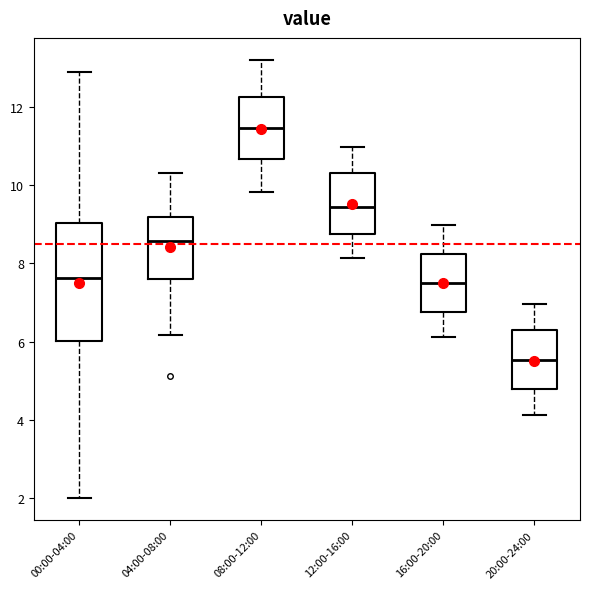

Reading left to right, transcribe this box plot: for each box, give where its median line is, the range the box spans, and where its two whiskers end, as read against the y-axis. The values are not printed on the chart, so give them approximately, as read against the axis.

00:00-04:00: median 7.6, box 6.0 to 9.0, whiskers 2.0 to 13.0
04:00-08:00: median 8.6, box 7.6 to 9.2, whiskers 6.2 to 10.4
08:00-12:00: median 11.4, box 10.6 to 12.2, whiskers 9.8 to 13.2
12:00-16:00: median 9.4, box 8.8 to 10.4, whiskers 8.2 to 11.0
16:00-20:00: median 7.6, box 6.8 to 8.2, whiskers 6.2 to 9.0
20:00-24:00: median 5.6, box 4.8 to 6.2, whiskers 4.2 to 7.0